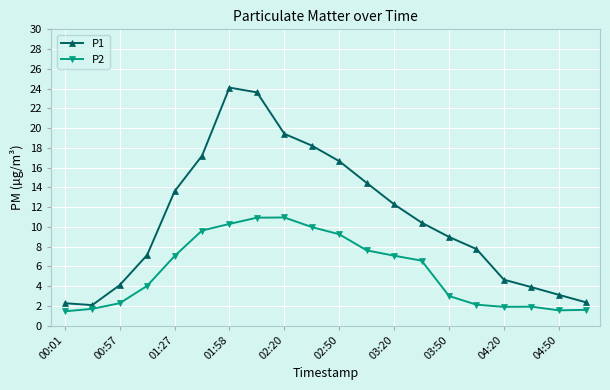

What is the sum of all P2 values?

110.9